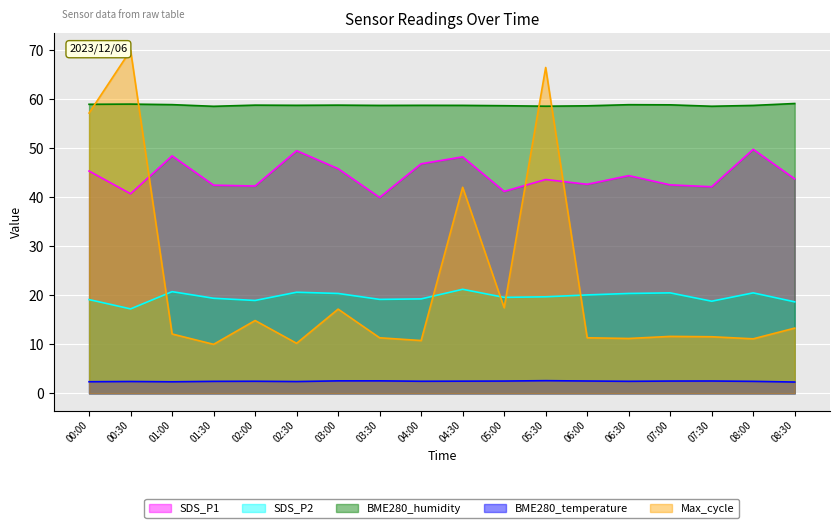

At which category does the chart reach its peak across all series?

00:30